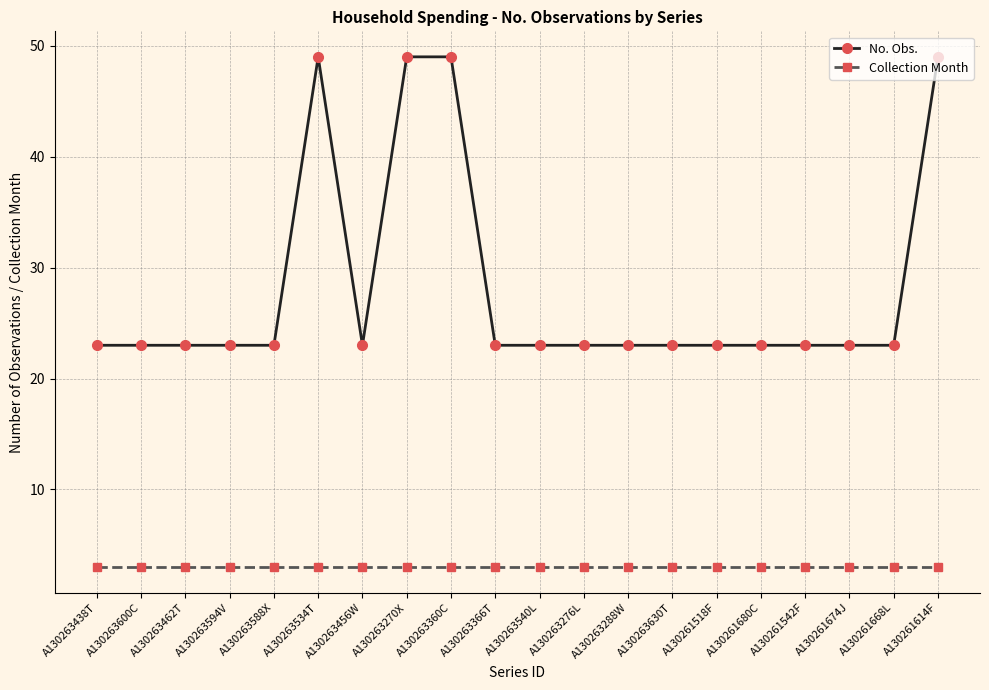

Reading left to right, list all the values displayed in this chart.

No. Obs.: A130263438T=23	A130263600C=23	A130263462T=23	A130263594V=23	A130263588X=23	A130263534T=49	A130263456W=23	A130263270X=49	A130263360C=49	A130263366T=23	A130263540L=23	A130263276L=23	A130263288W=23	A130263630T=23	A130261518F=23	A130261680C=23	A130261542F=23	A130261674J=23	A130261668L=23	A130261614F=49
Collection Month: A130263438T=3	A130263600C=3	A130263462T=3	A130263594V=3	A130263588X=3	A130263534T=3	A130263456W=3	A130263270X=3	A130263360C=3	A130263366T=3	A130263540L=3	A130263276L=3	A130263288W=3	A130263630T=3	A130261518F=3	A130261680C=3	A130261542F=3	A130261674J=3	A130261668L=3	A130261614F=3